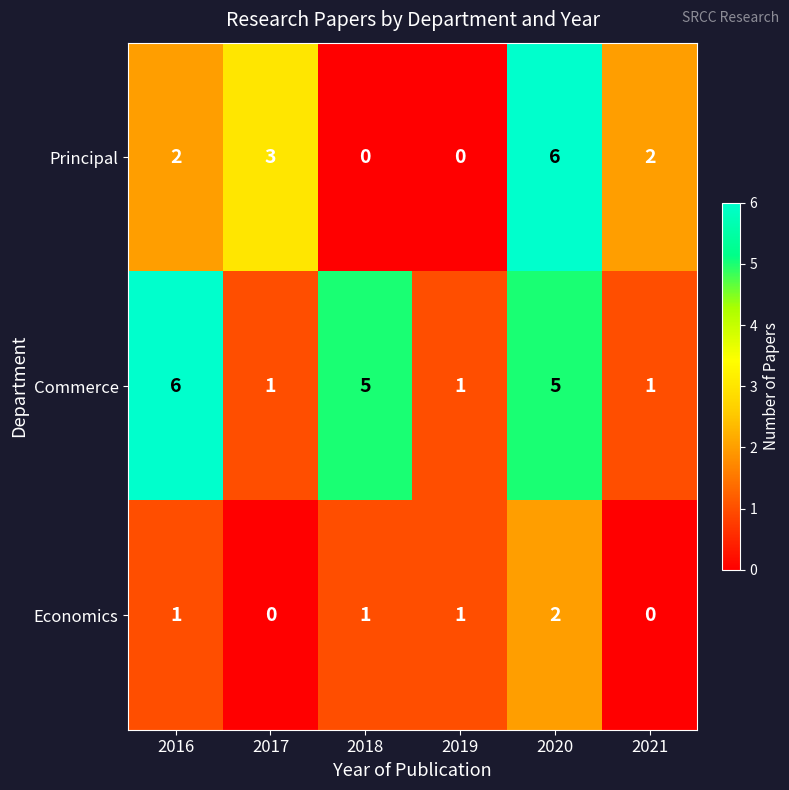

Rank the series by their average value, from highest to lowest.

Commerce, Principal, Economics